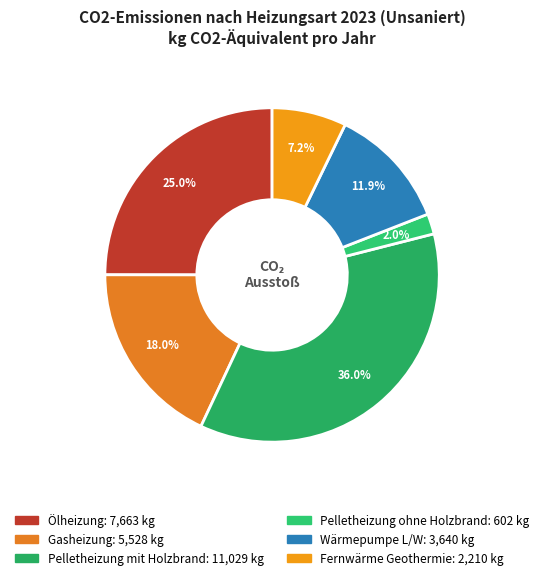

How much of the chart is everything except Pelletheizung ohne Holzbrand?

98.0%